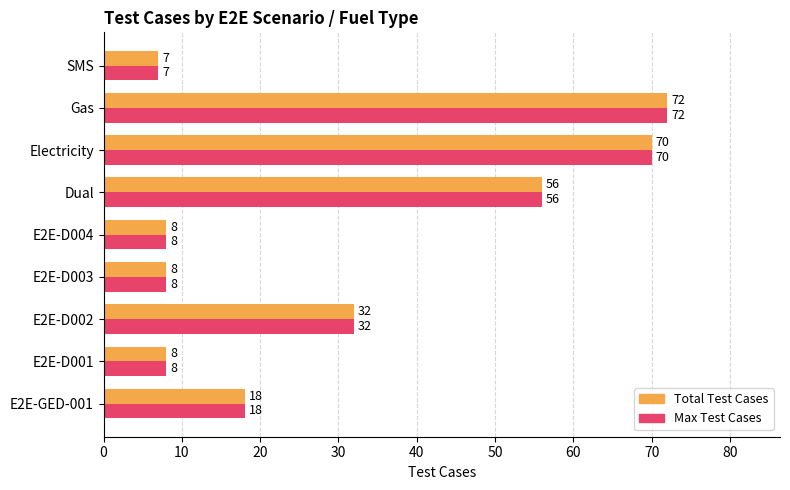

What is the difference between the maximum and minimum values in the Max Test Cases series?

65